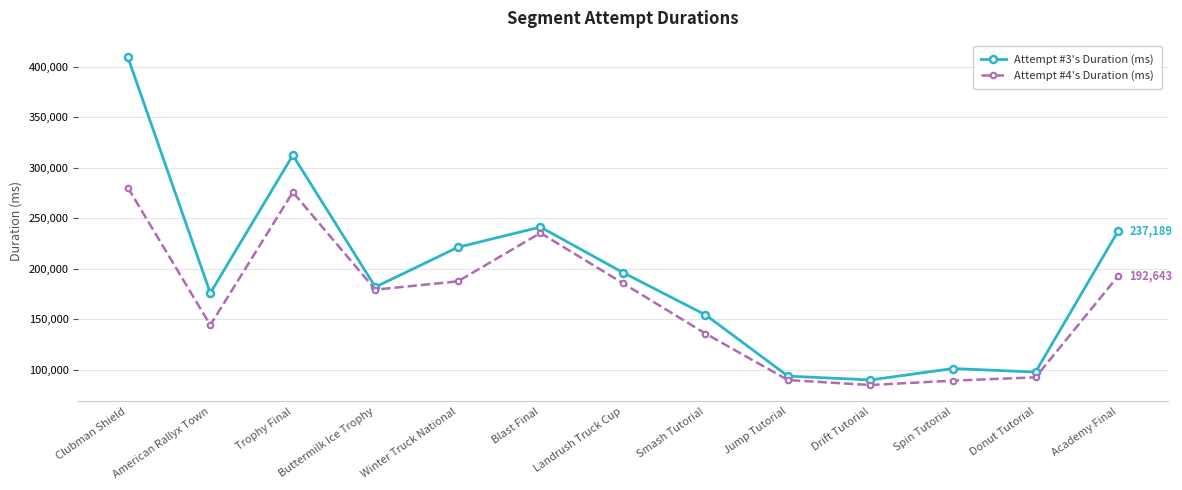

List the series in order of their peak value, lowest first.

Attempt #4's Duration (ms), Attempt #3's Duration (ms)